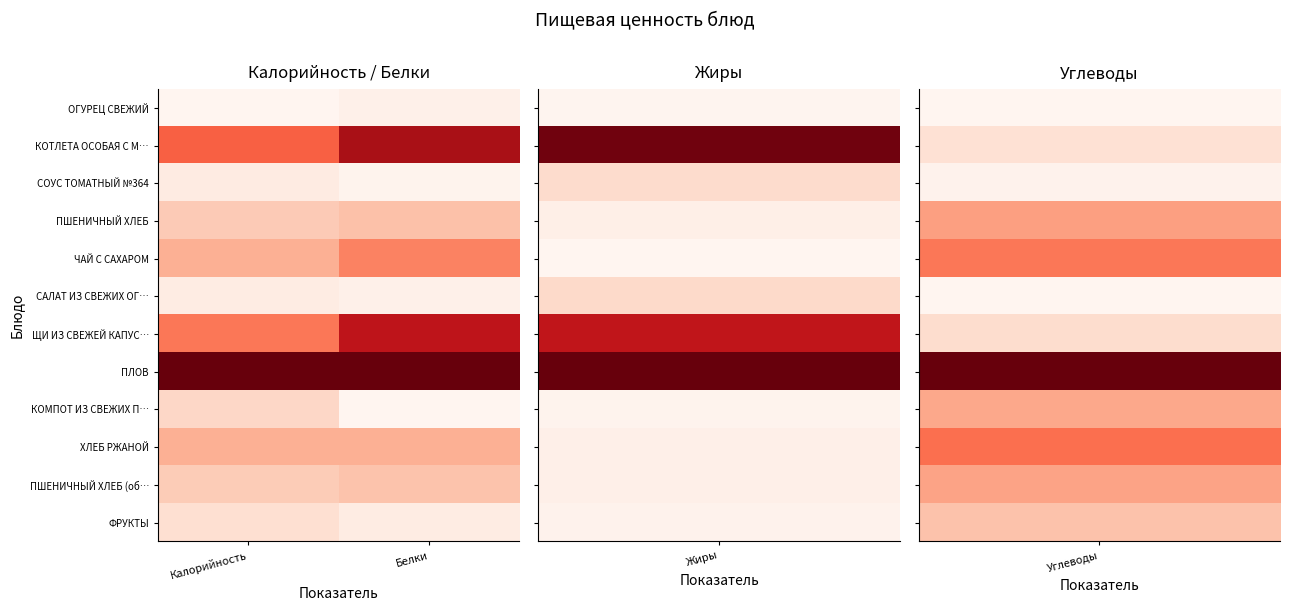

Reading left to right, transcribe all the data shown in this chart.

ОГУРЕЦ СВЕЖИЙ: Калорийность=0.0	Белки=0.0
КОТЛЕТА ОСОБАЯ С М…: Калорийность=0.5	Белки=0.9
СОУС ТОМАТНЫЙ №364: Калорийность=0.1	Белки=0.0
ПШЕНИЧНЫЙ ХЛЕБ: Калорийность=0.2	Белки=0.2
ЧАЙ С САХАРОМ: Калорийность=0.3	Белки=0.4
САЛАТ ИЗ СВЕЖИХ ОГ…: Калорийность=0.1	Белки=0.0
ЩИ ИЗ СВЕЖЕЙ КАПУС…: Калорийность=0.5	Белки=0.8
ПЛОВ: Калорийность=1.0	Белки=1.0
КОМПОТ ИЗ СВЕЖИХ П…: Калорийность=0.2	Белки=0.0
ХЛЕБ РЖАНОЙ: Калорийность=0.3	Белки=0.3
ПШЕНИЧНЫЙ ХЛЕБ (об…: Калорийность=0.2	Белки=0.2
ФРУКТЫ: Калорийность=0.1	Белки=0.1